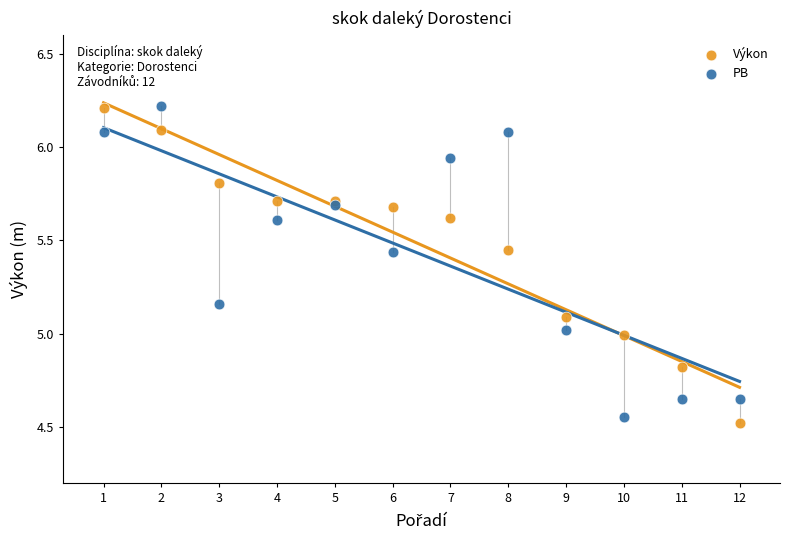

What are all the series names shown in the legend?

Výkon, PB